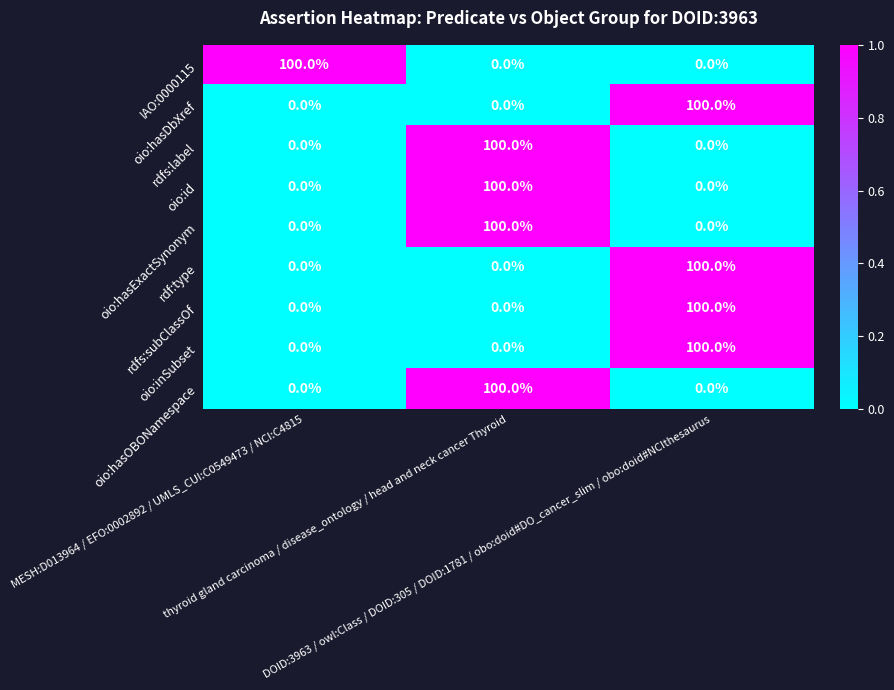

How many distinct data groups are displayed?

9